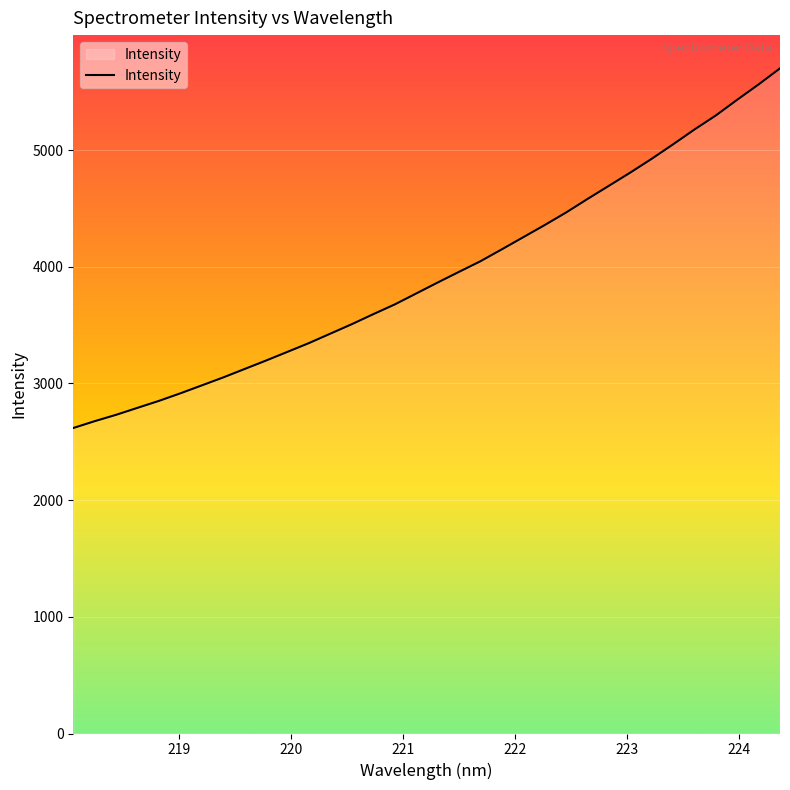

What is the difference between the maximum and minimum values?

3082.3